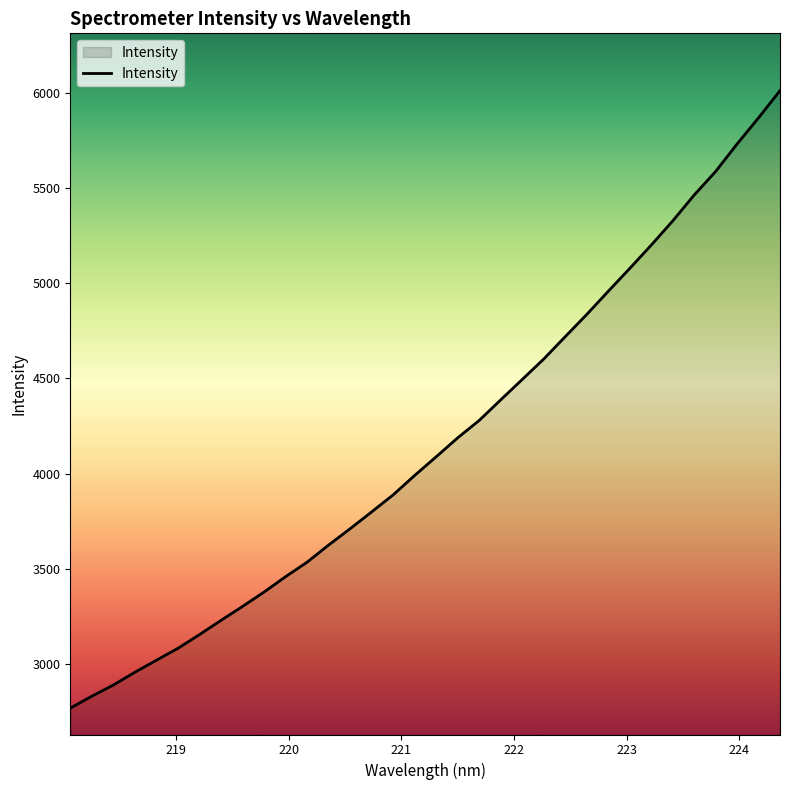

Does the chart display data point markers on the line(s)?

No